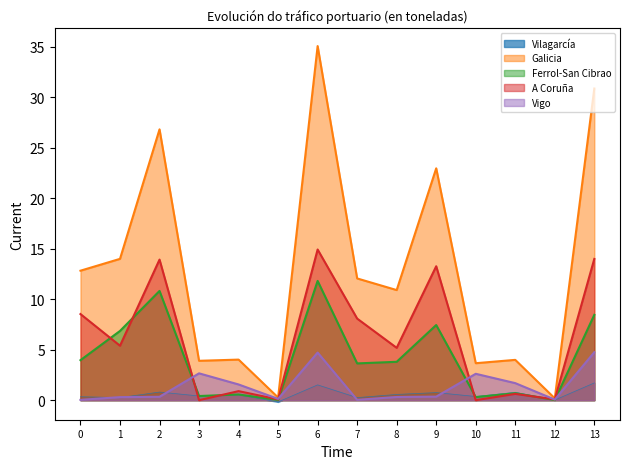

List the series in order of their peak value, highest first.

Galicia, A Coruña, Ferrol-San Cibrao, Vigo, Vilagarcía